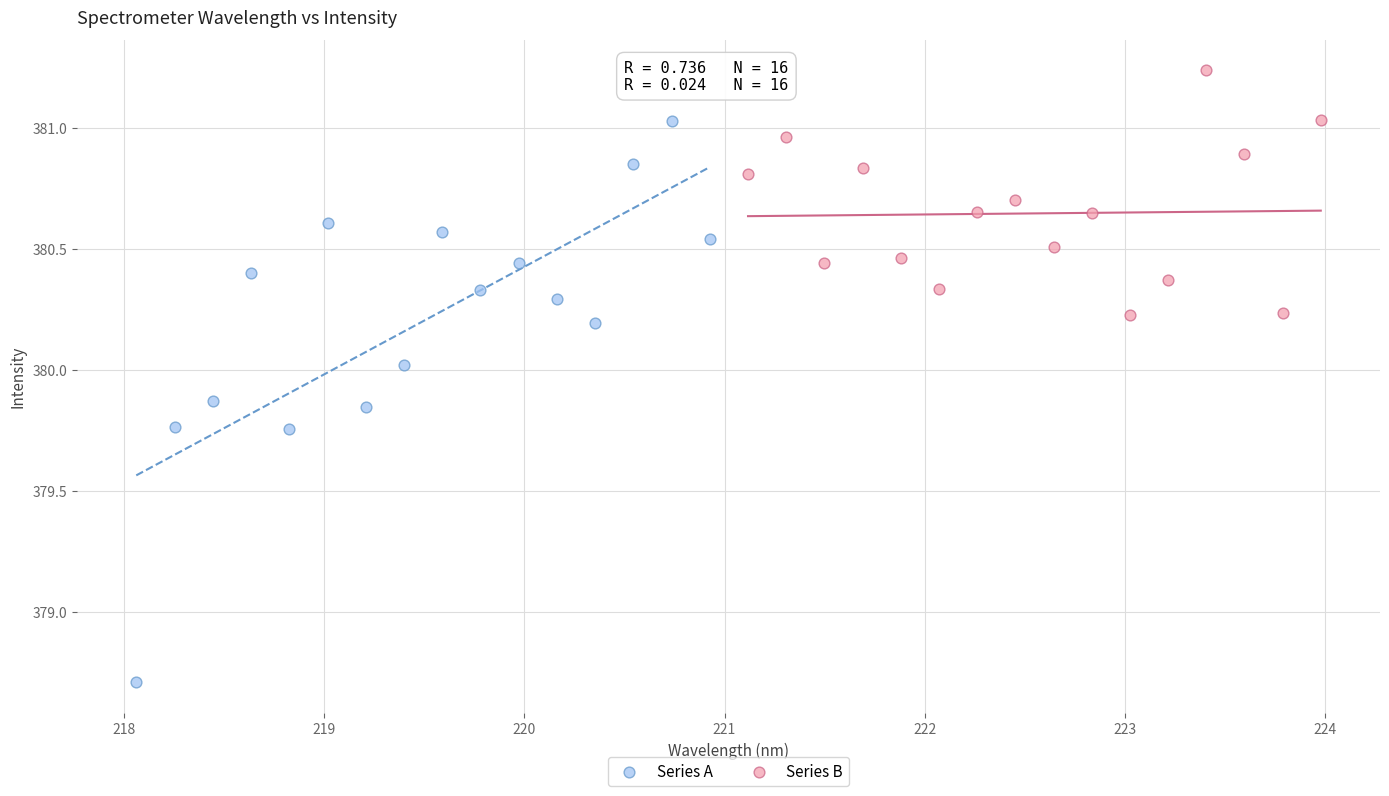

Which series has the largest Y range (max minus min)?

Series A